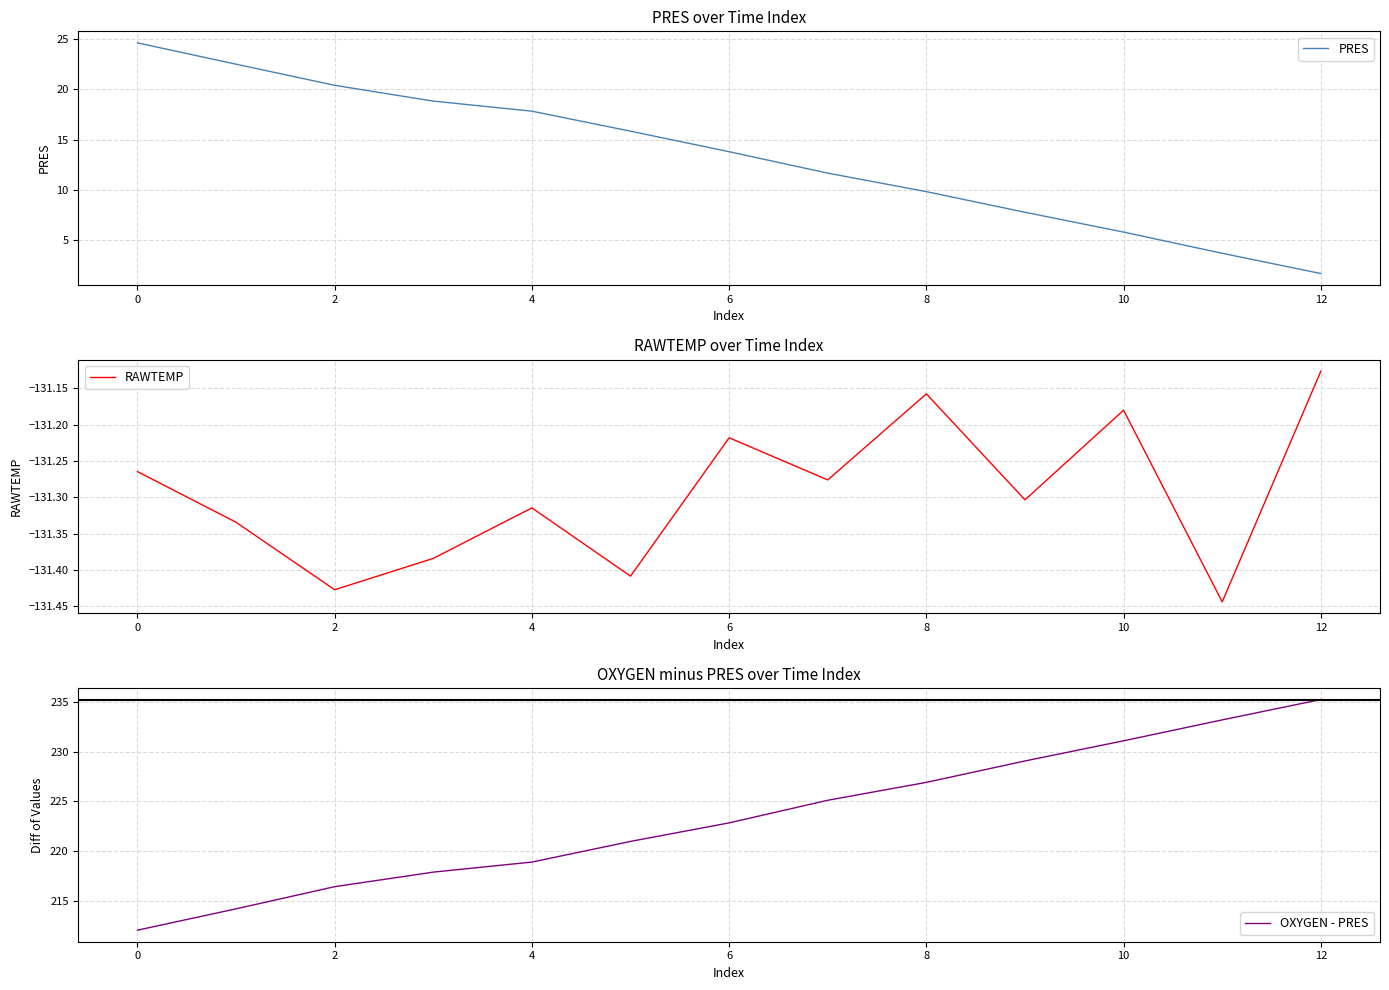

Is it true that OXYGEN - PRES equals 233.2 at 11?

True